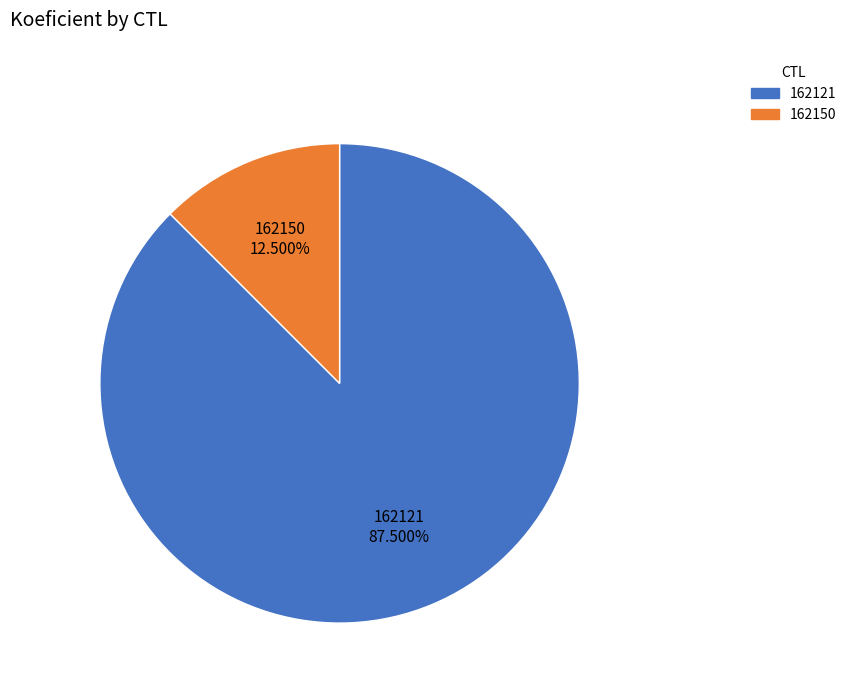

Which has a higher value, 162121 or 162150?

162121